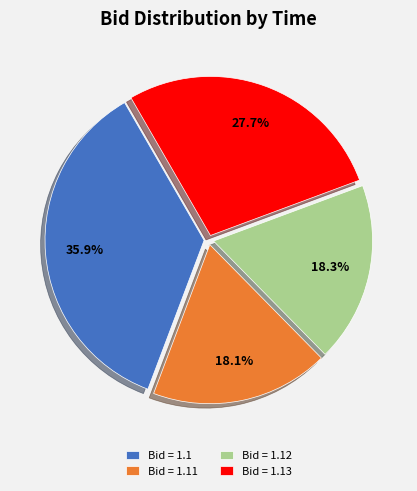

What portion of the pie excludes Bid = 1.13?

72.3%